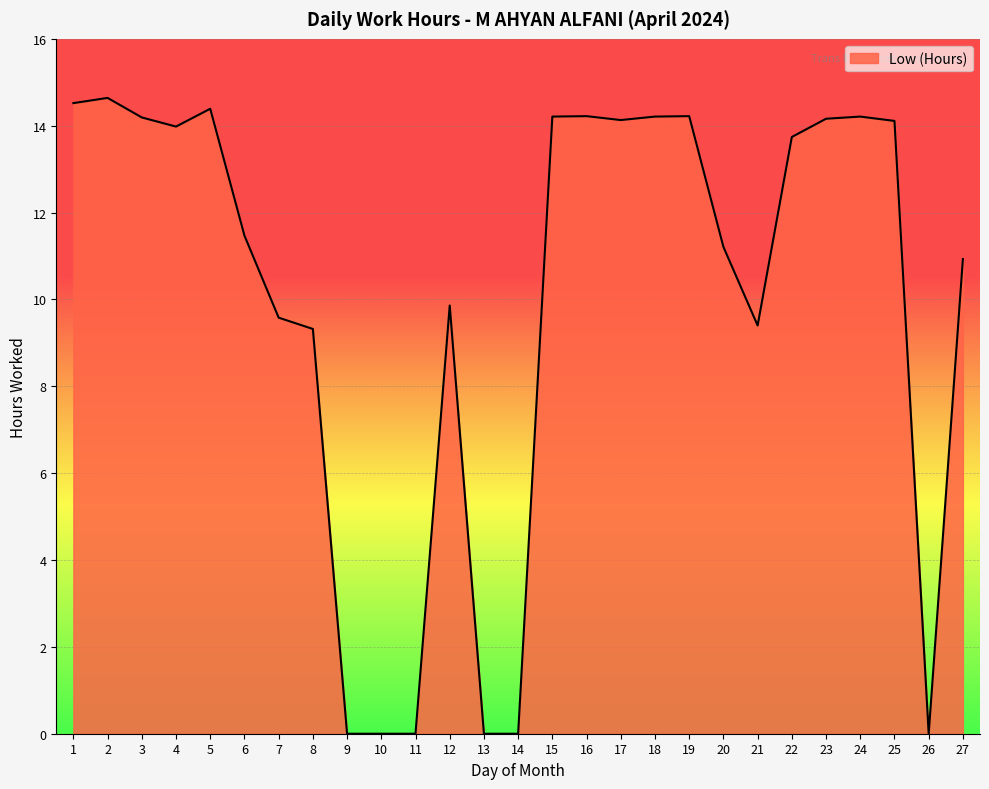

What is the sum of the values at 16 and 3?

28.4